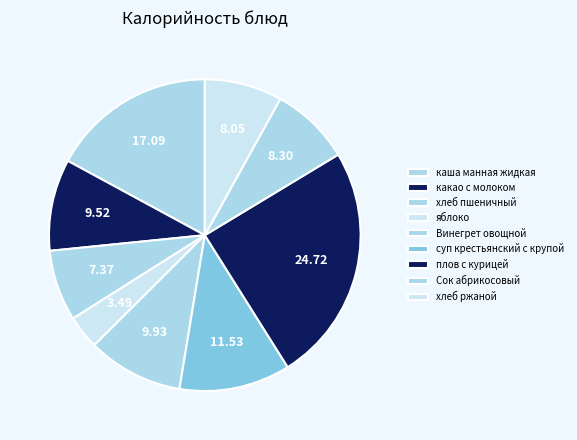

How many segments does this pie chart have?

9